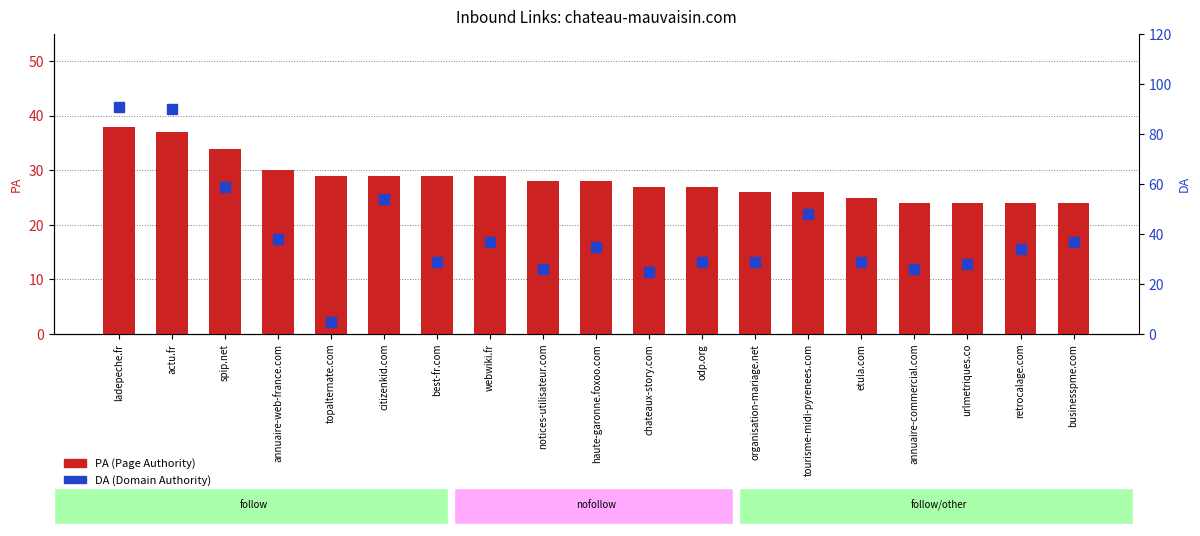

Is it true that PA (Page Authority) equals 28 at notices-utilisateur.com?

True